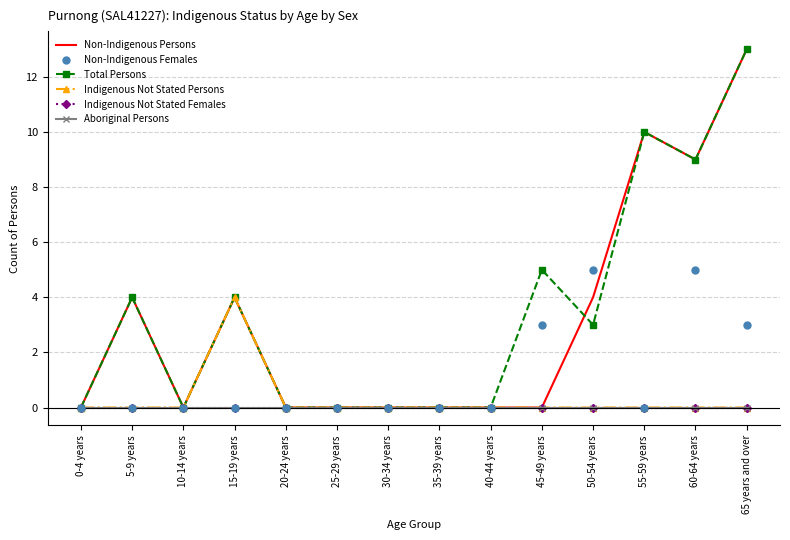

At which category is the sum across all series the highest?

65 years and over